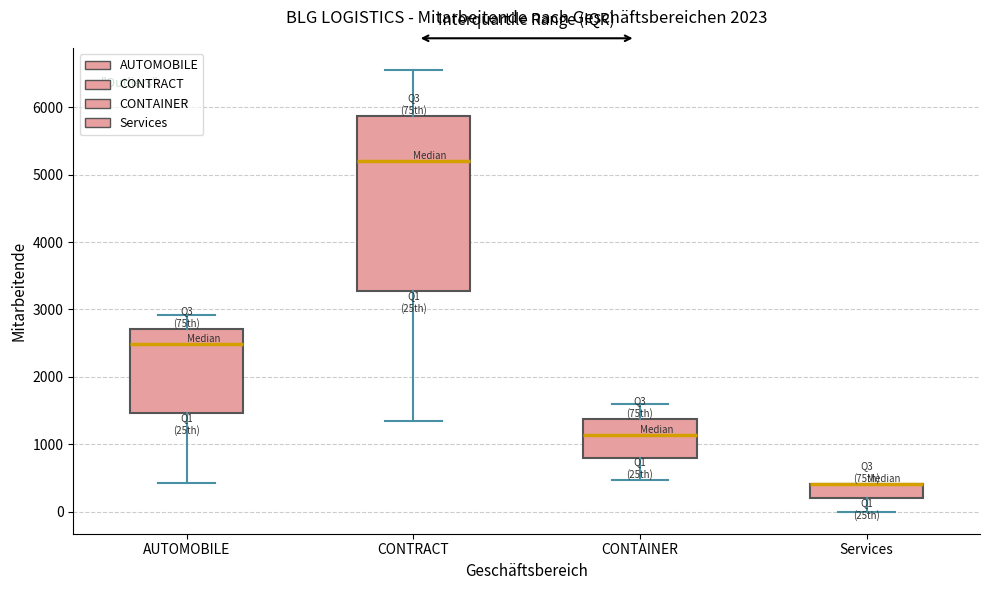

Where does the median line of the box for CONTRACT sit on the y-axis? The values are not printed on the chart, so give them approximately, as read against the axis.

5200